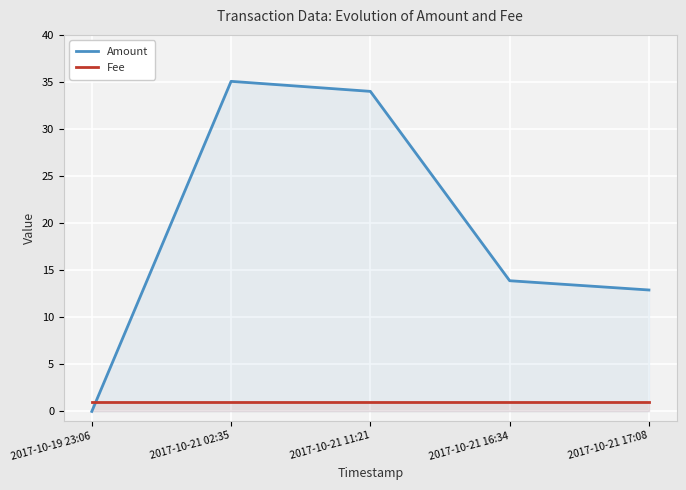

What is the sum of the Fee values at 2017-10-21 17:08 and 2017-10-21 16:34?

2.0